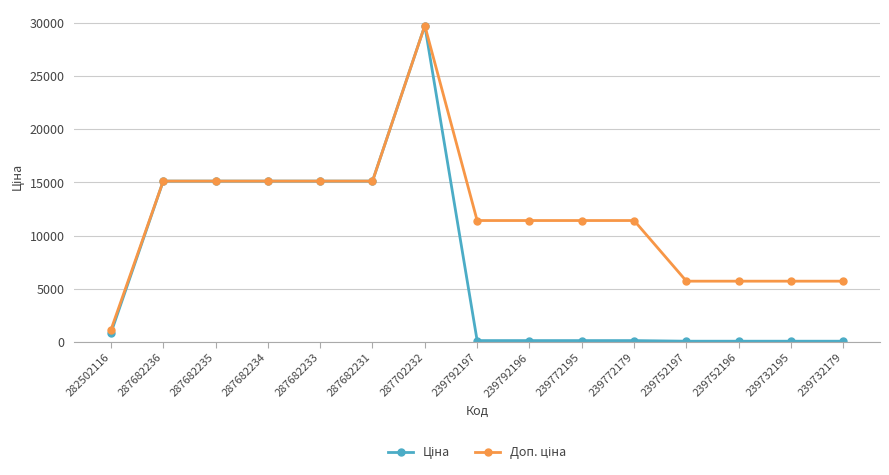

At how many categories does at least one series exceed 10977?

10